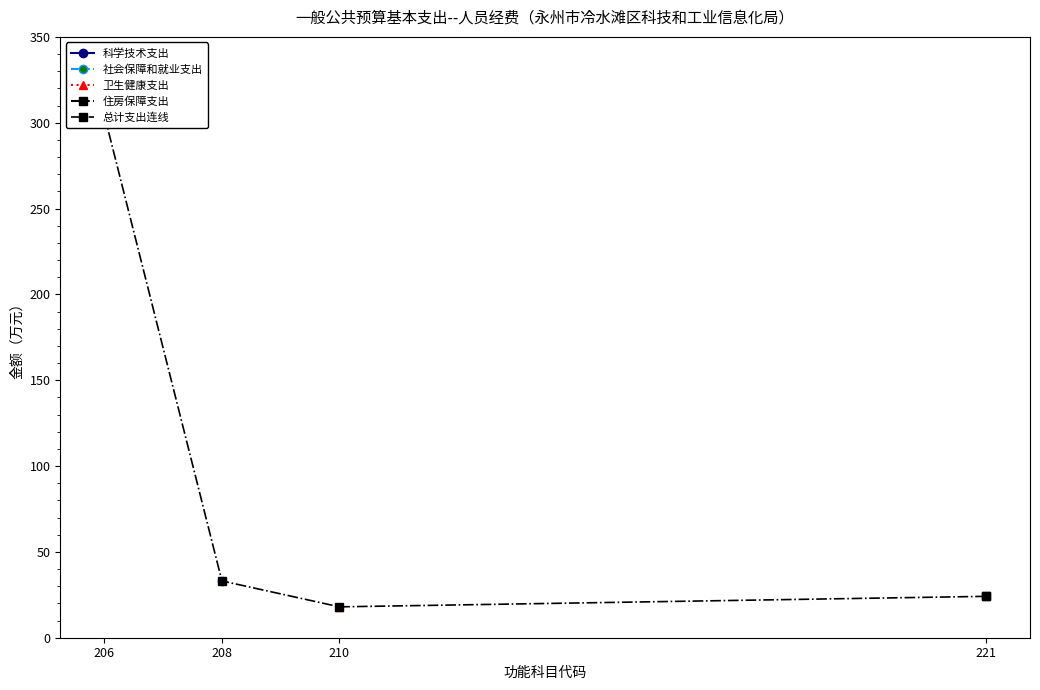

True or false: there are more than 0 points higher than both neighbors.

False